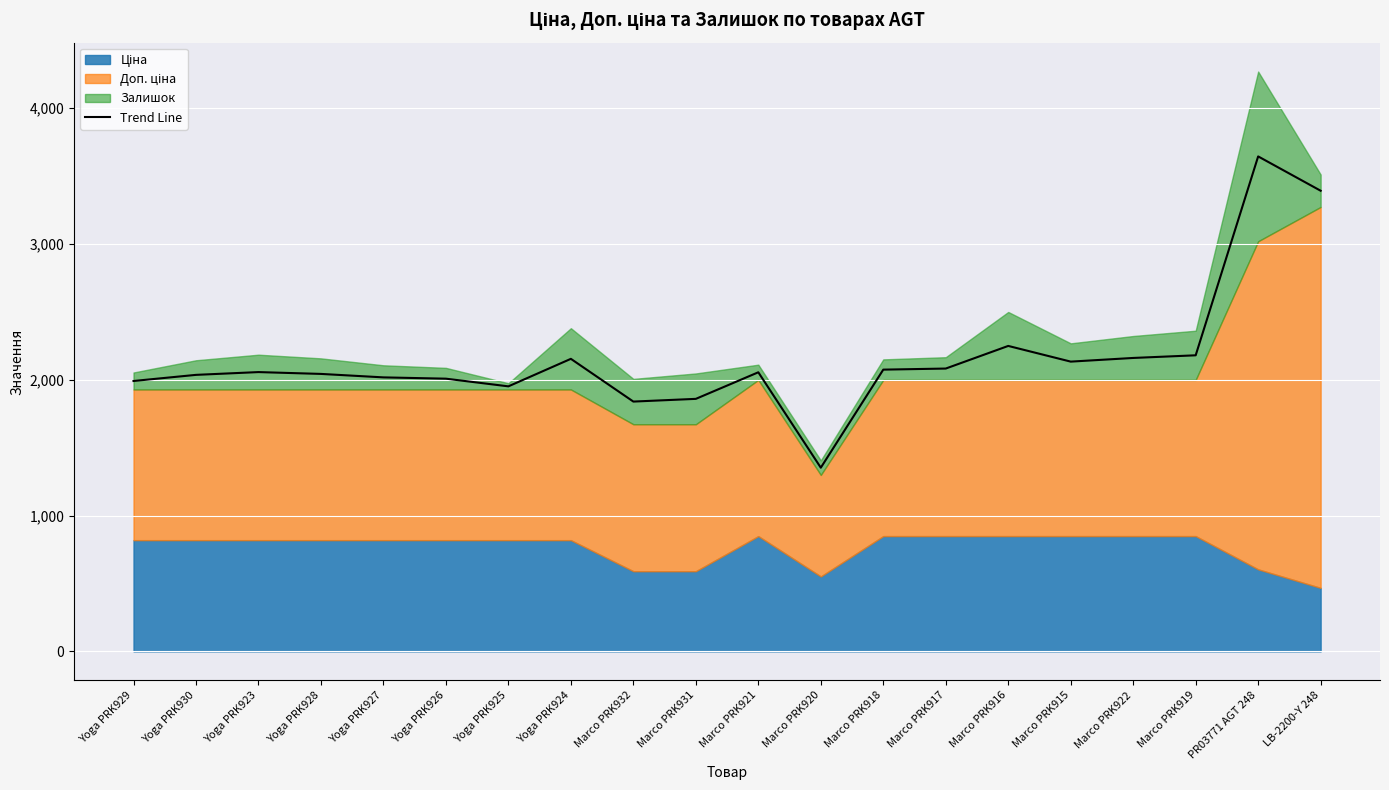

At which label is the value closest to 2497?

Marco PRK916